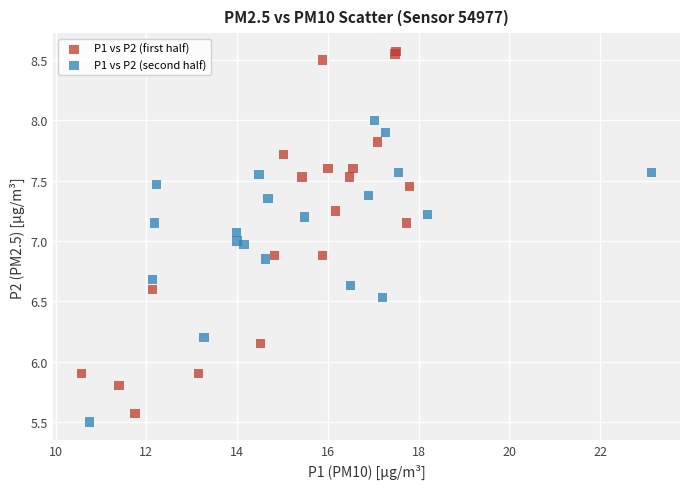

Which series contains the highest Y value?

P1 vs P2 (first half)